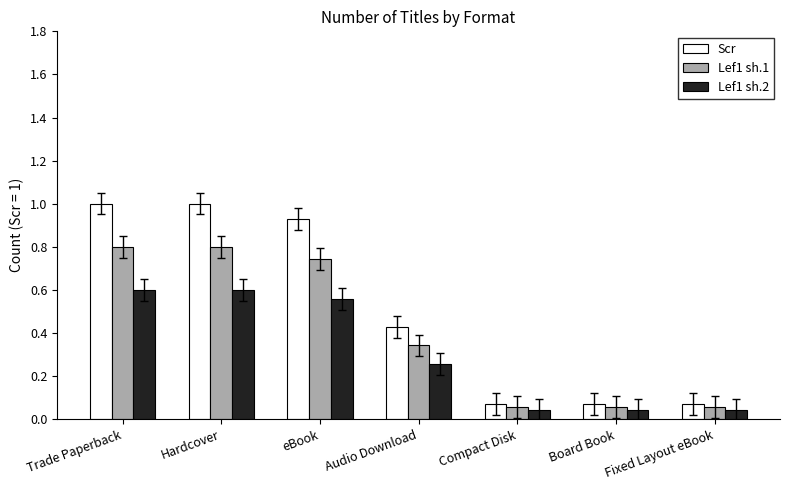

True or false: Lef1 sh.2 has a value of 0.3 at Hardcover.

False